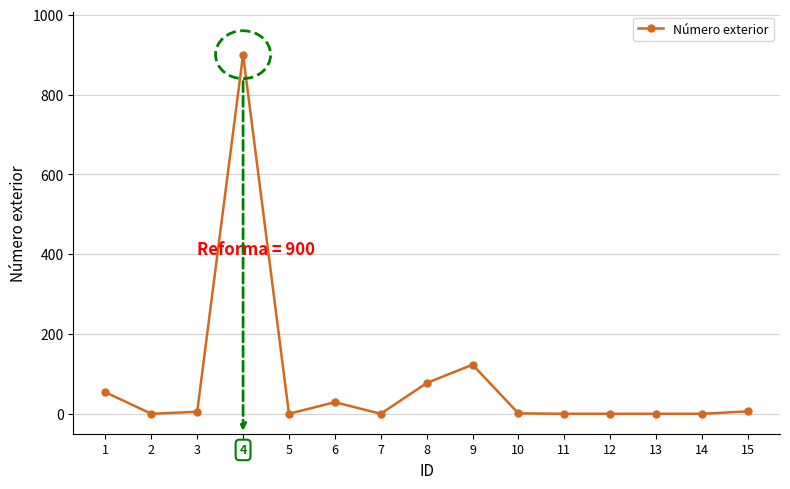

What is the ratio of the value at 8 to the value at 6?

2.7